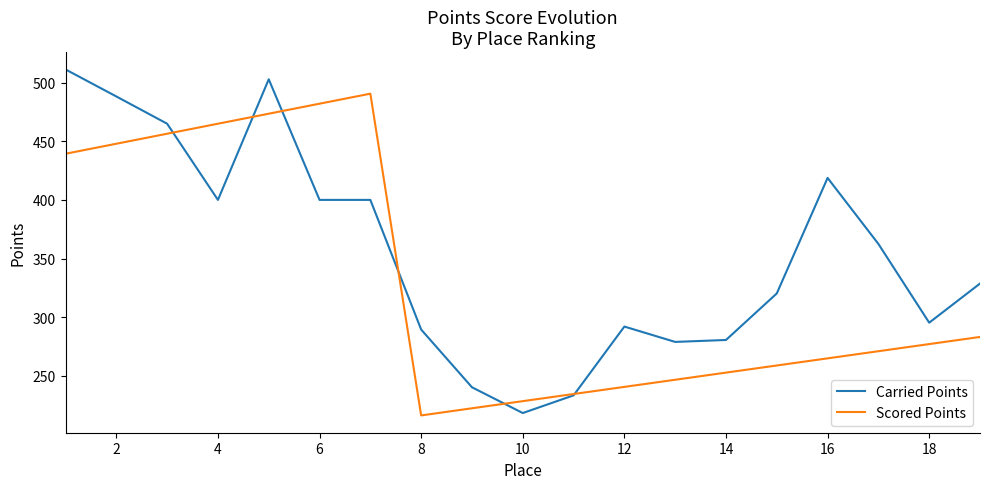

What is the maximum value for Scored Points?

490.6